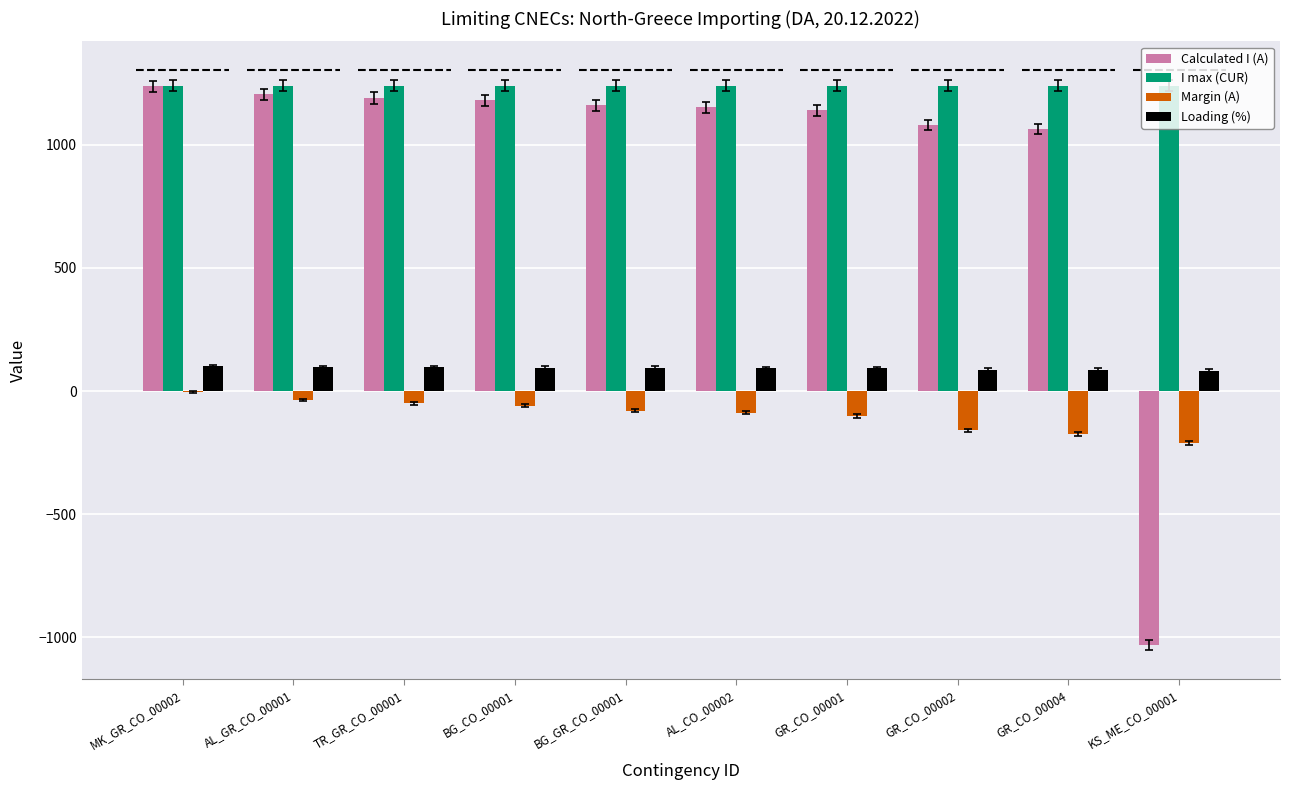

What is the greatest value displayed?

1240